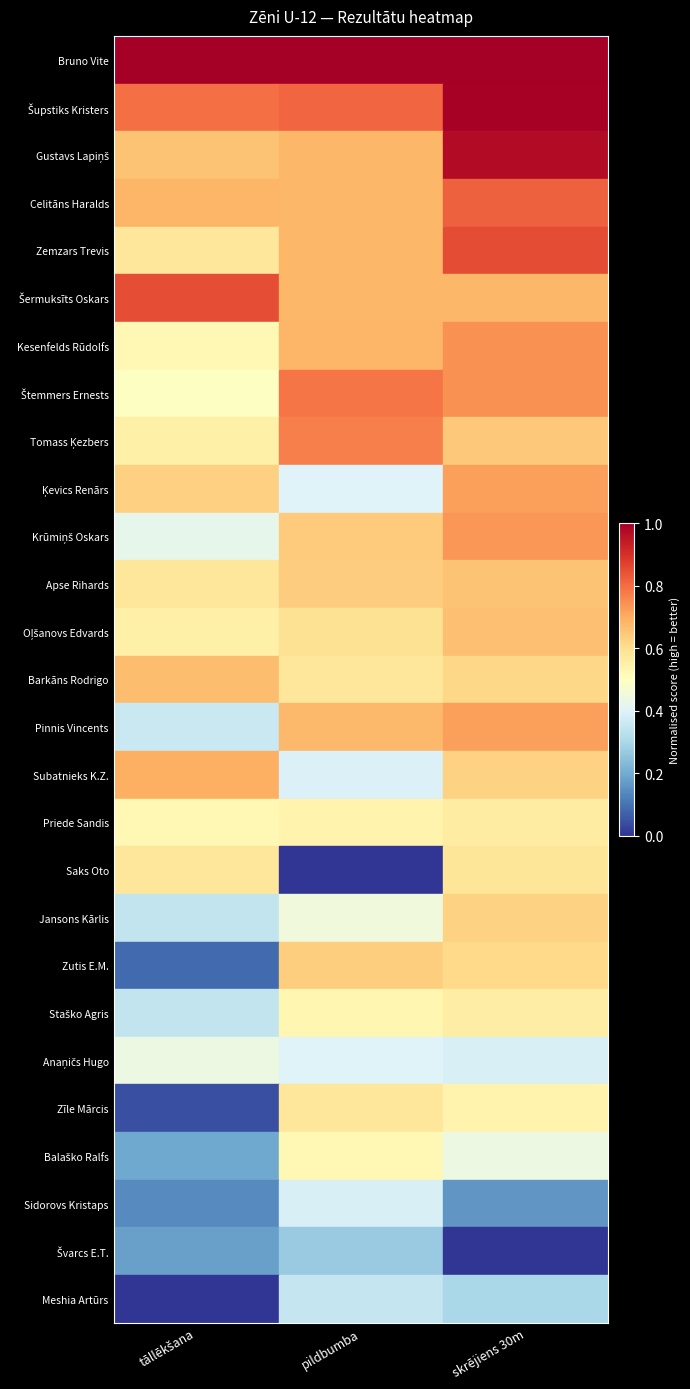

What is the difference between the highest and lowest values at tāllēkšana?

1.0